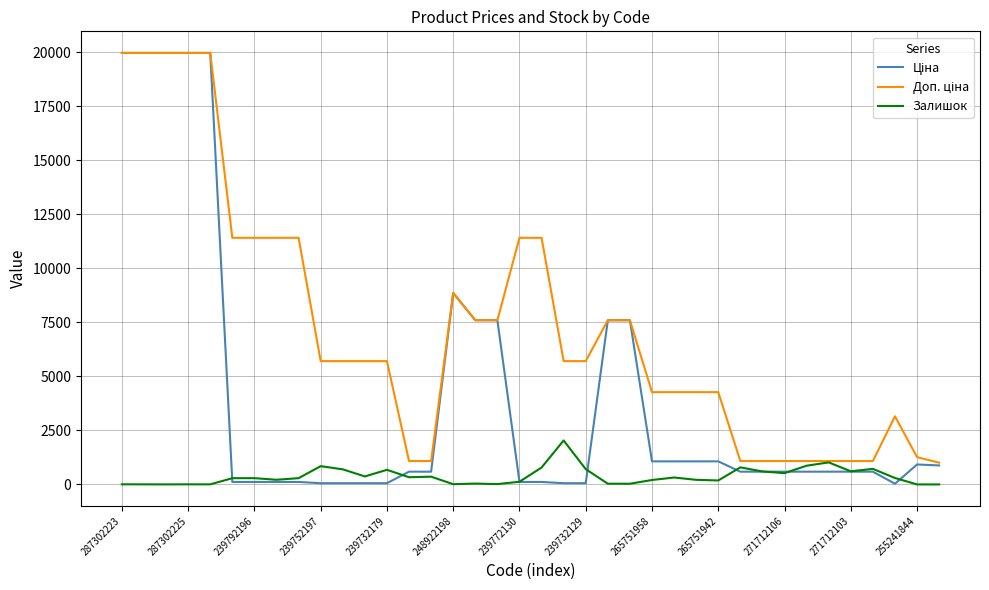

What is the maximum value shown in the chart?

19964.2